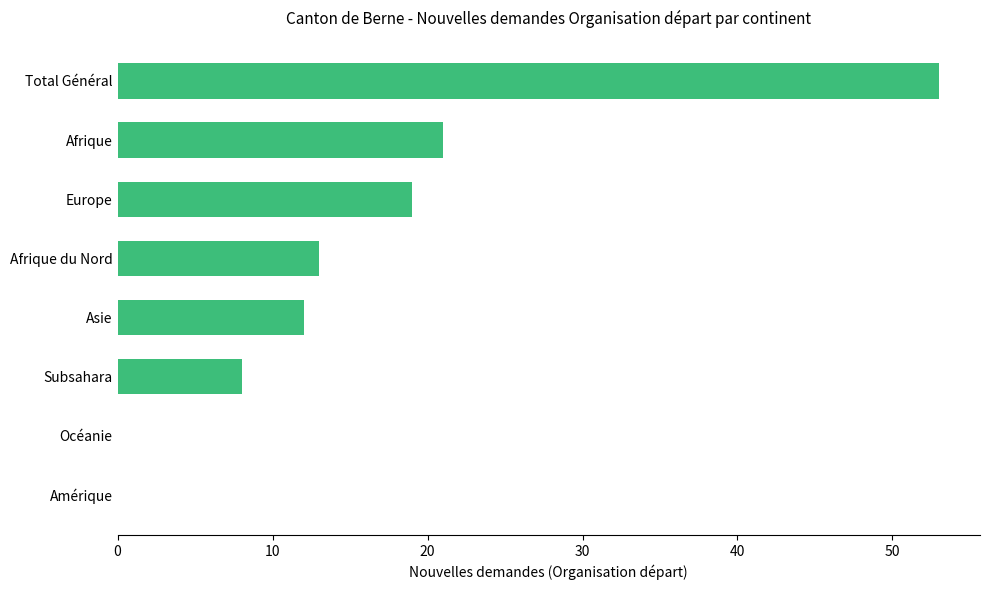

What is the change in value from Amérique to Total Général?

+53